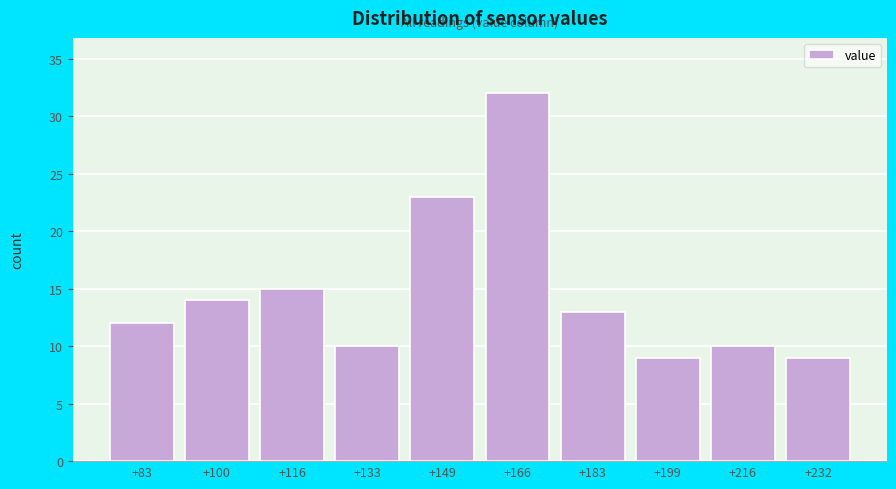

Reading left to right, what are all the values shown in this chart?

+83=12	+100=14	+116=15	+133=10	+149=23	+166=32	+183=13	+199=9	+216=10	+232=9